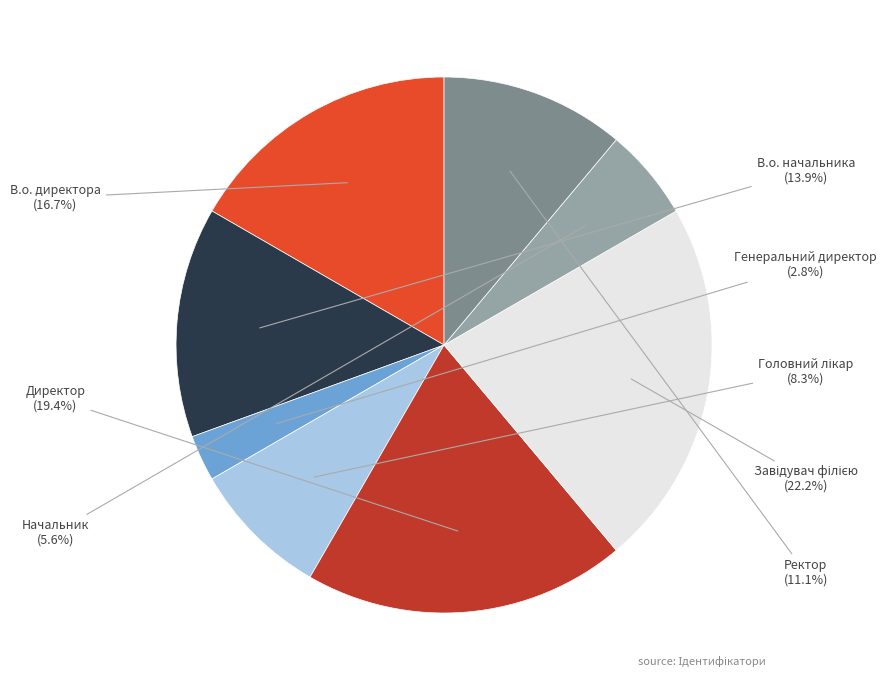

What is the smallest slice in the pie chart?

Генеральний директор